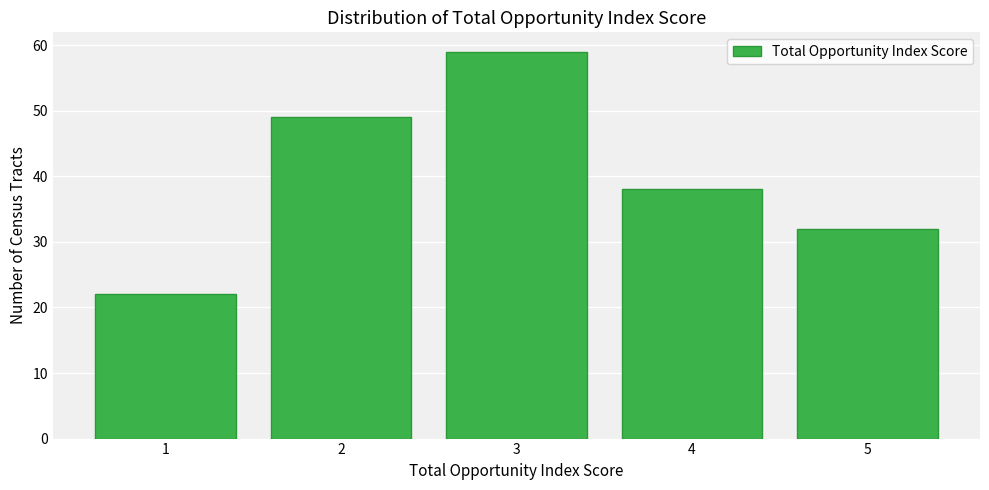

Reading left to right, list all the values displayed in this chart.

22	49	59	38	32